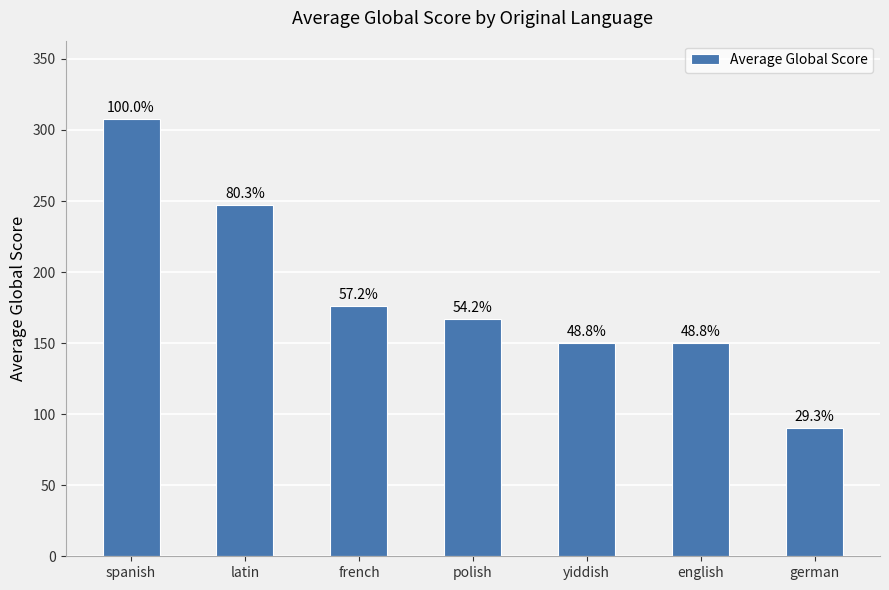

Does the chart contain any negative values?

No